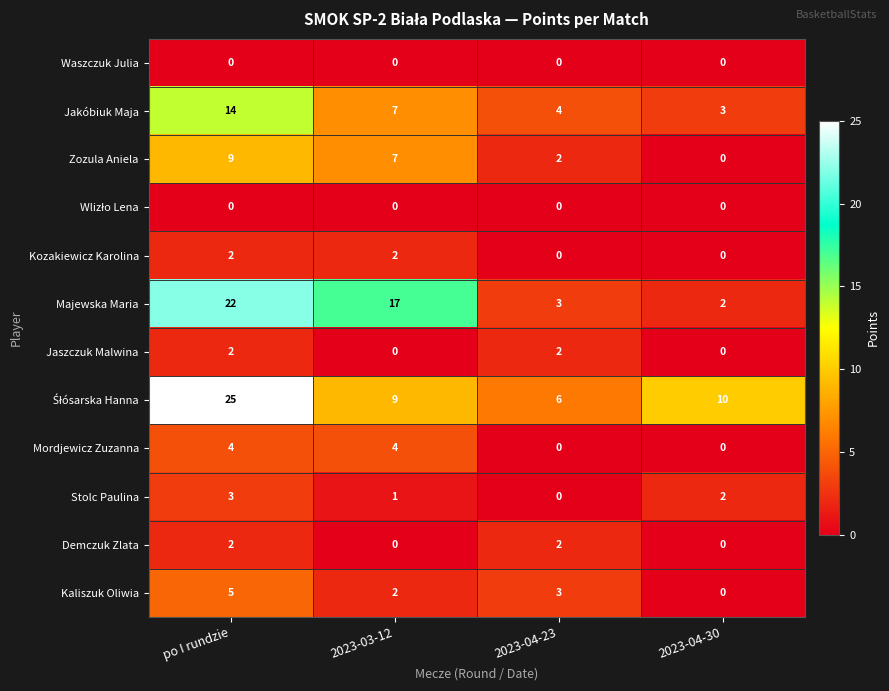

What is the total value across all series at 2023-03-12?

49